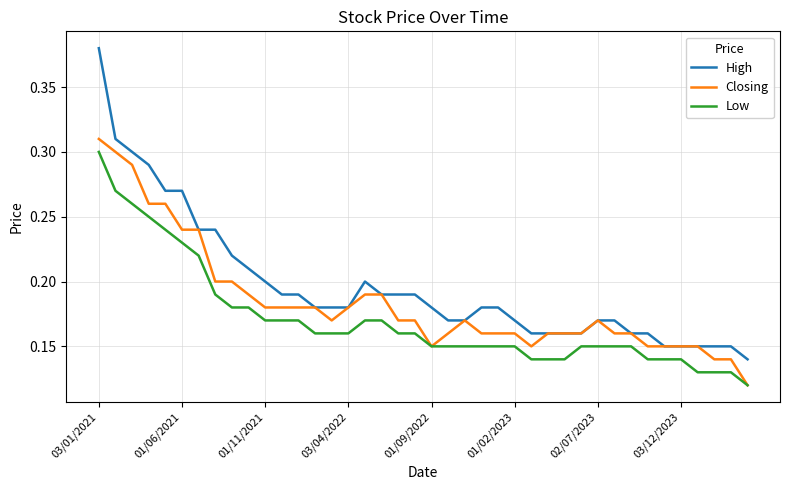

What are all the series names shown in the legend?

High, Closing, Low